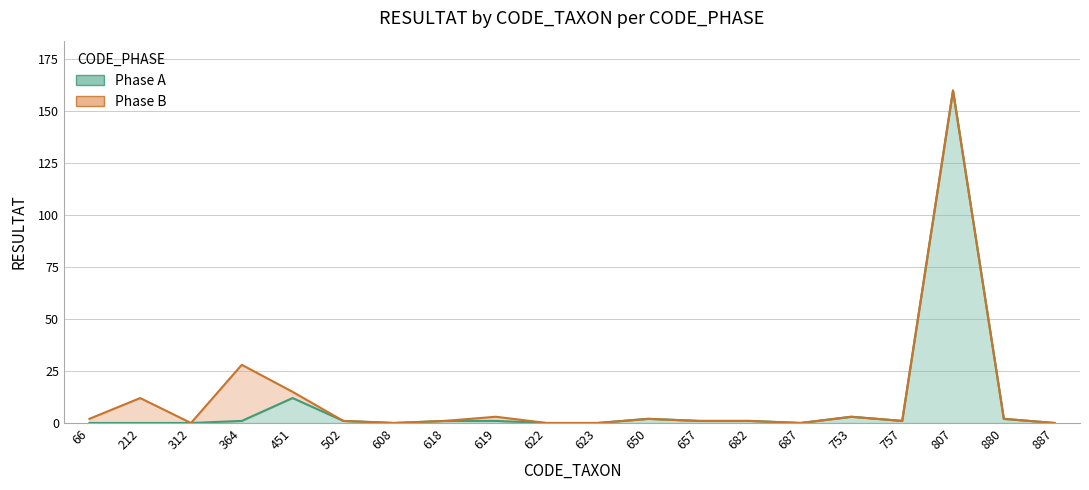

Does the chart have visible grid lines?

Yes